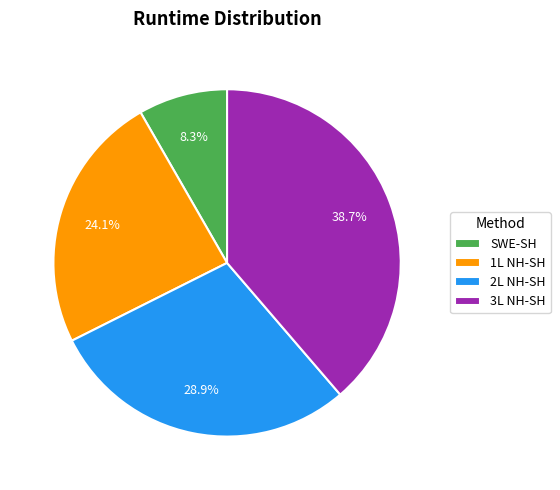

Is there a majority slice in this chart?

No